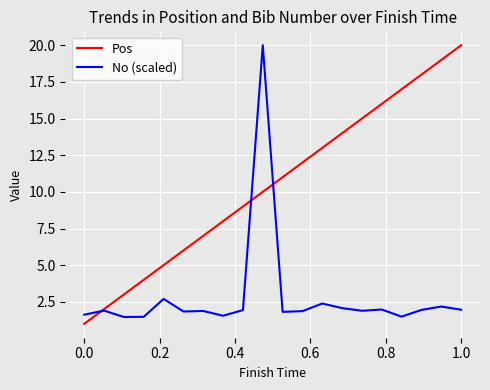

Which series has the largest total across all categories?

Pos